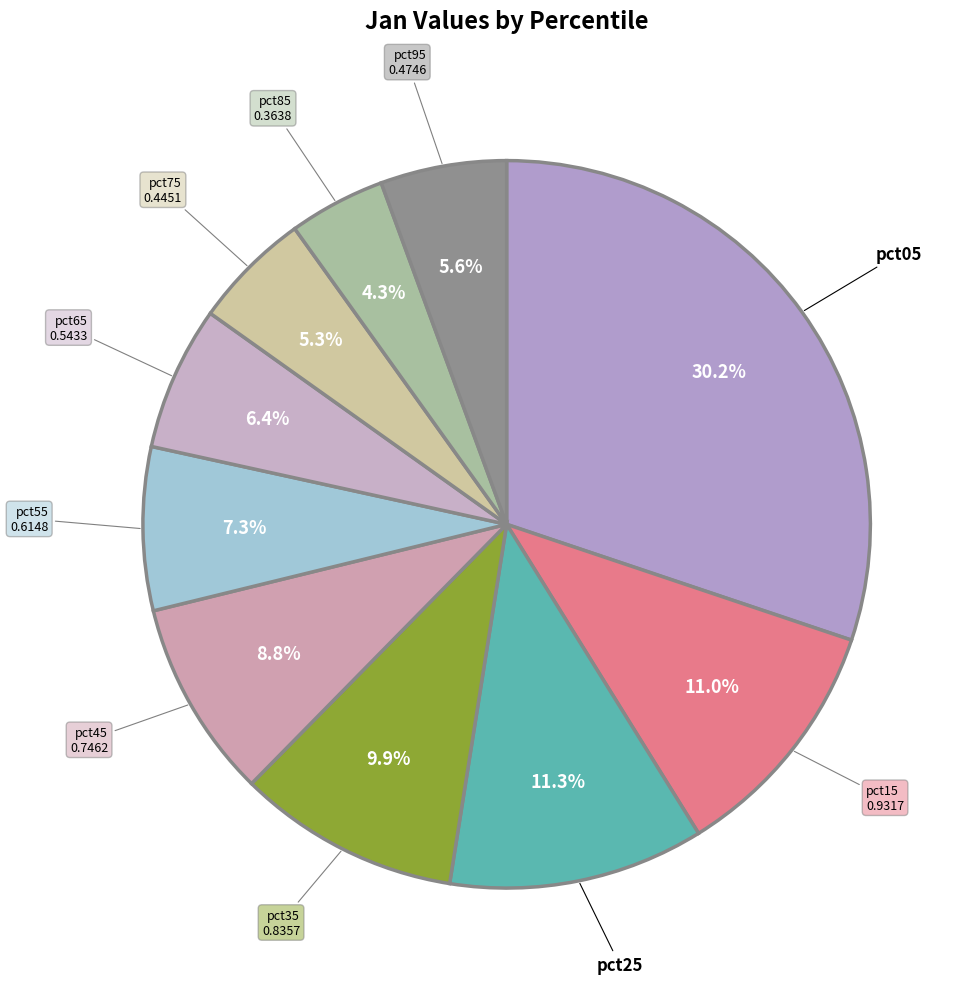

Count the number of slices in the pie.

10